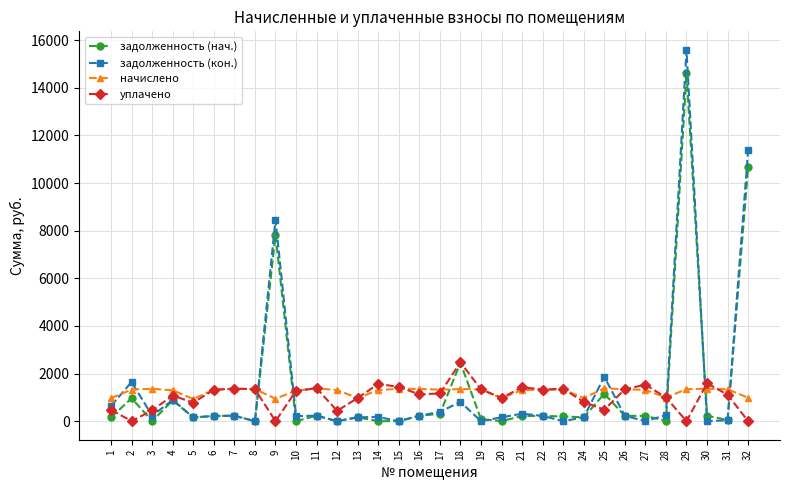

What are all the series names shown in the legend?

задолженность (нач.), задолженность (кон.), начислено, уплачено